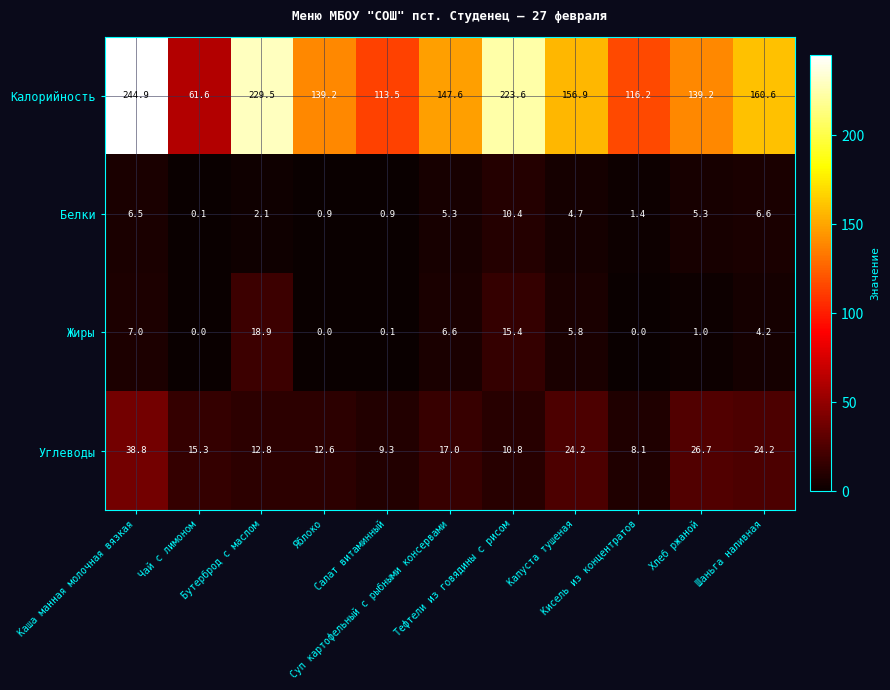

What is the spread (max minus min) of values at Хлеб ржаной?

138.2